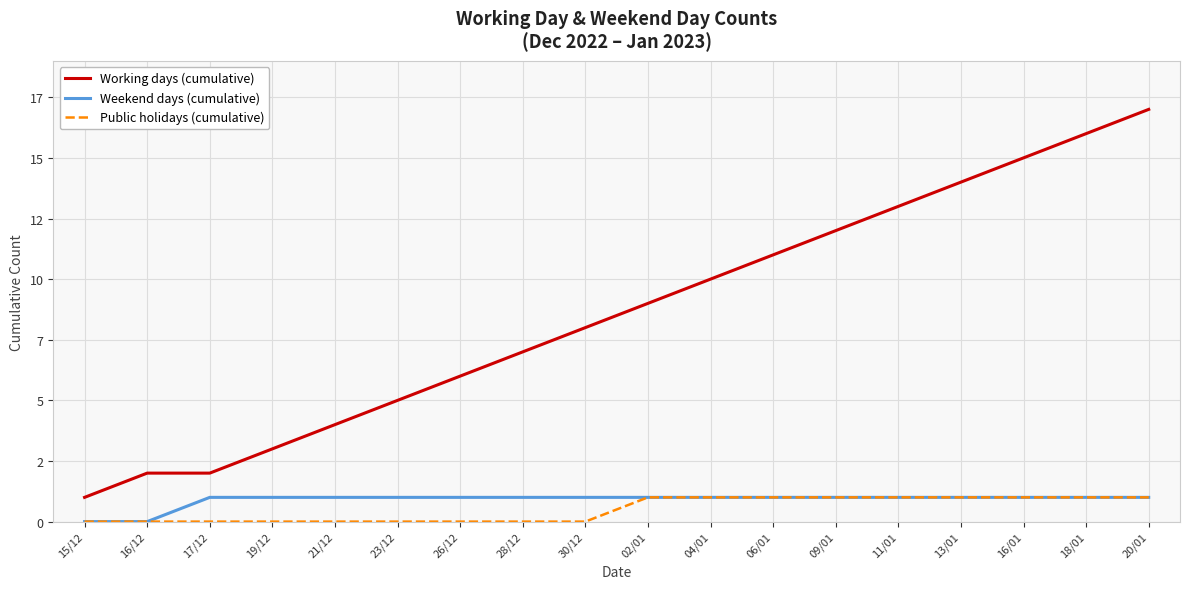

Is it true that Weekend days (cumulative) equals 0 at 18/01?

False